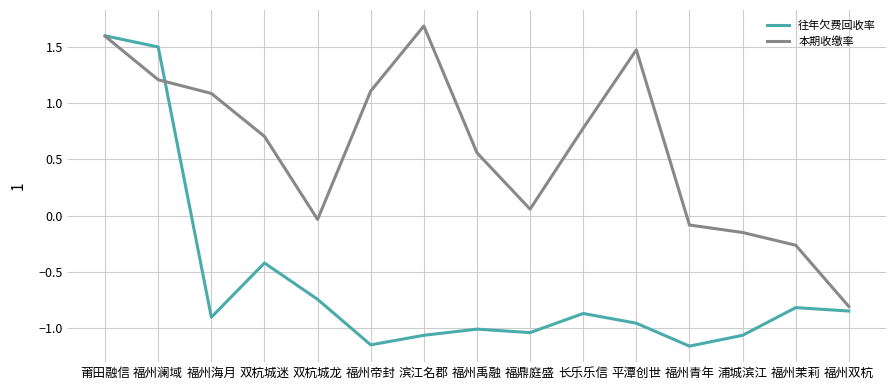

Does the chart display data point markers on the line(s)?

No